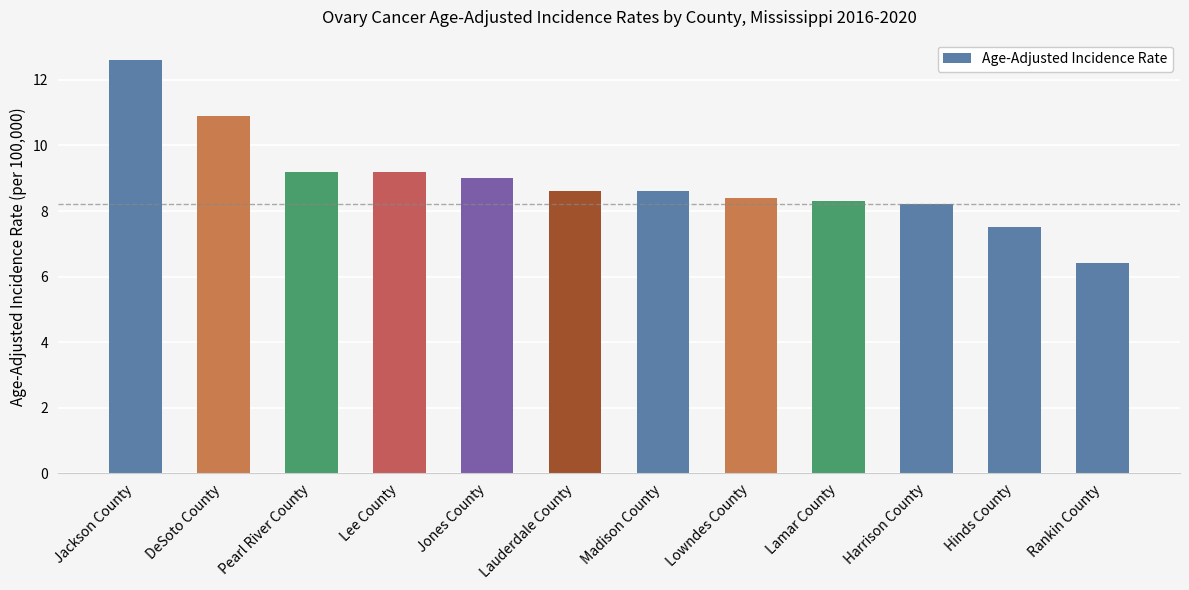

Reading right to left, list all the values displayed in this chart.

Rankin County=6.4	Hinds County=7.5	Harrison County=8.2	Lamar County=8.3	Lowndes County=8.4	Madison County=8.6	Lauderdale County=8.6	Jones County=9.0	Lee County=9.2	Pearl River County=9.2	DeSoto County=10.9	Jackson County=12.6